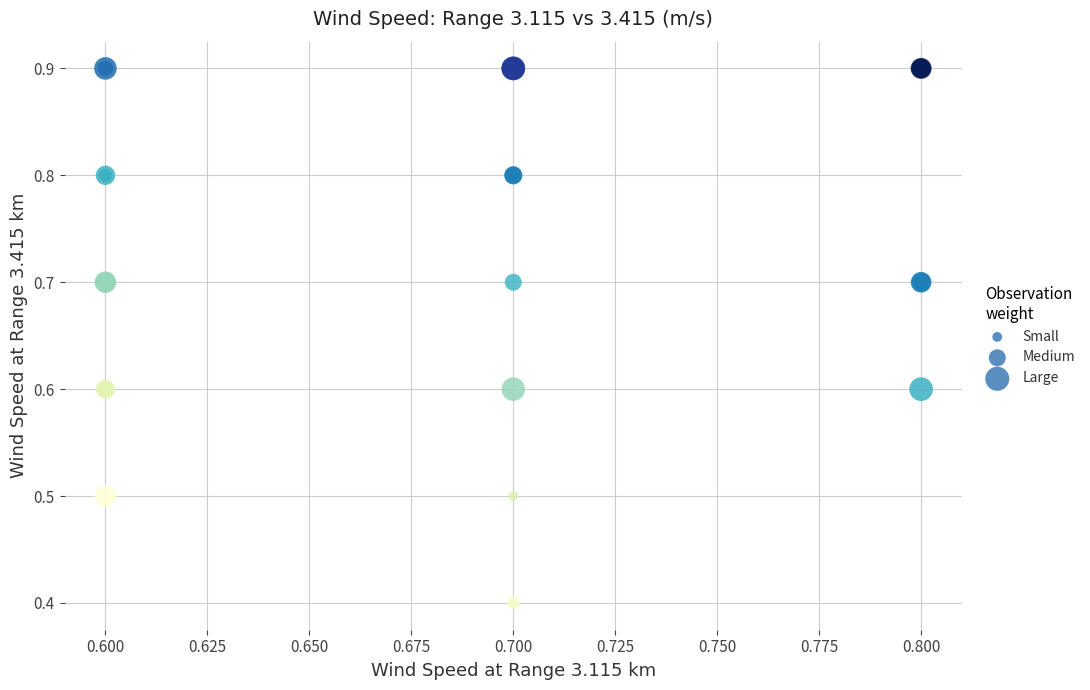

What Y value in the scatter plot is closest to 0?

0.4